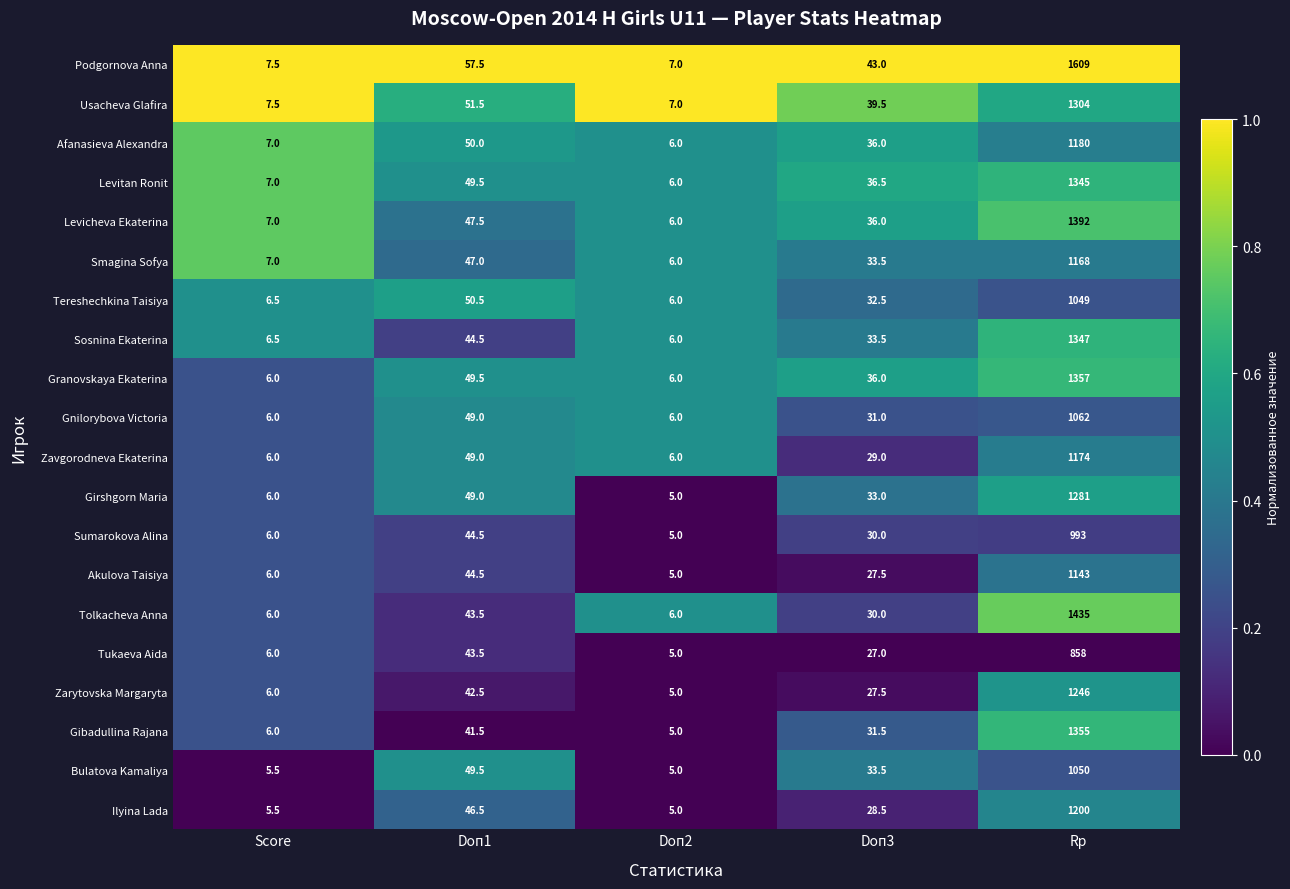

The value of Afanasieva Alexandra at Doп1 is 22.3. True or false?

False